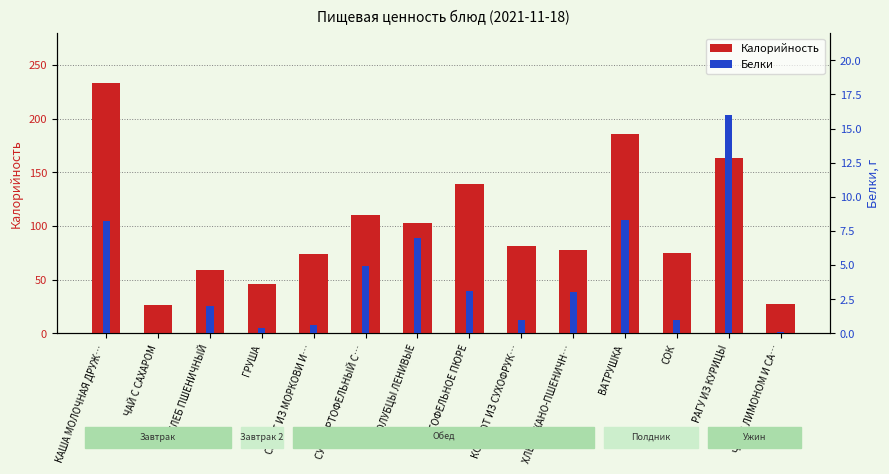

Rank the series at ВАТРУШКА from lowest to highest value.

Белки, Калорийность